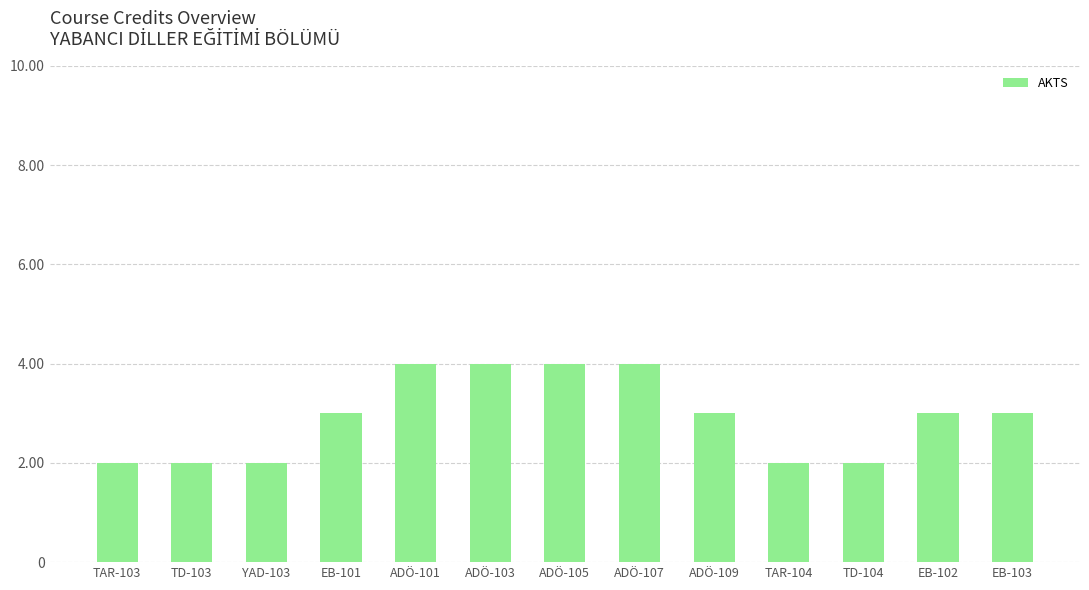

Read the value at YAD-103.

2